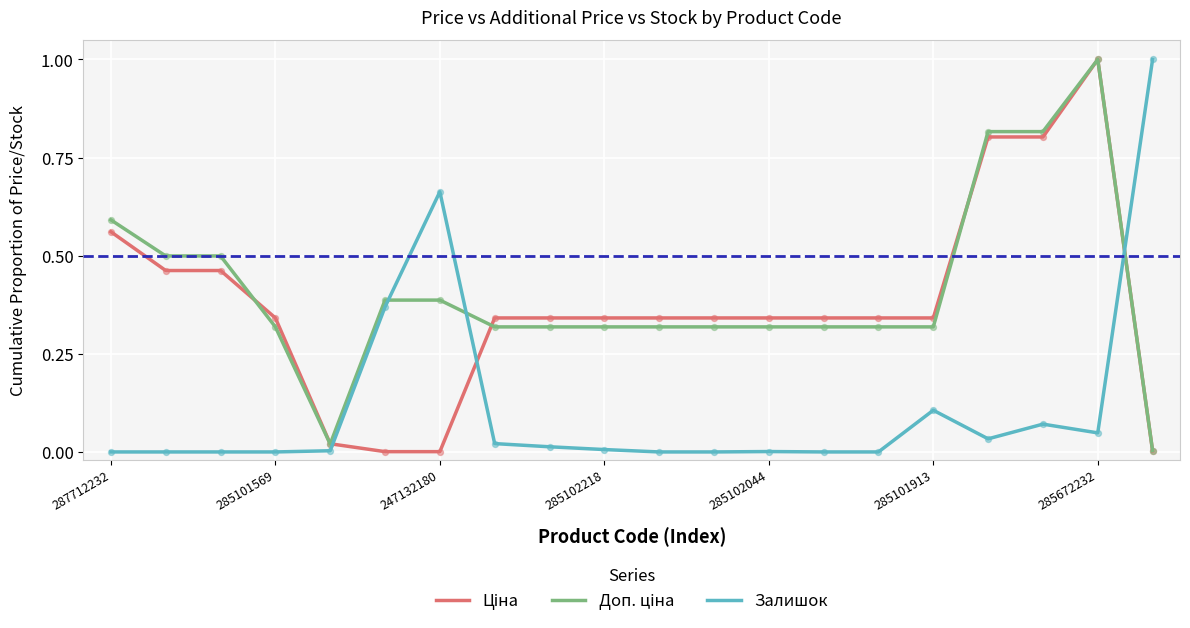

At how many categories does at least one series exceed 0?

20